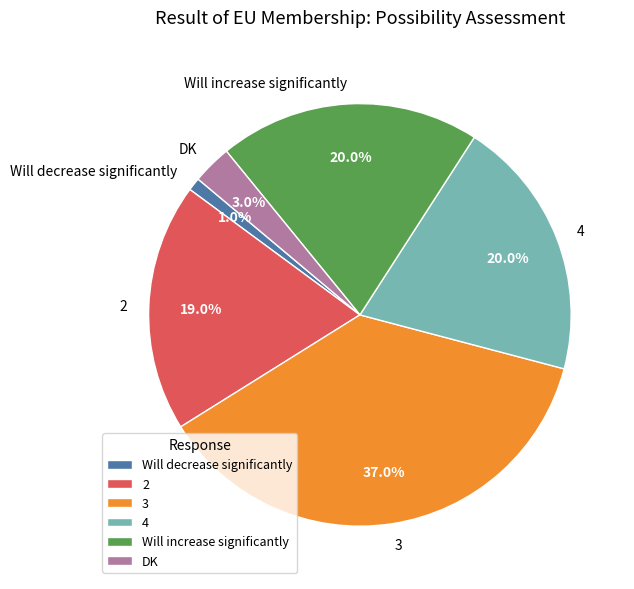

Between Will decrease significantly and 4, which is larger?

4